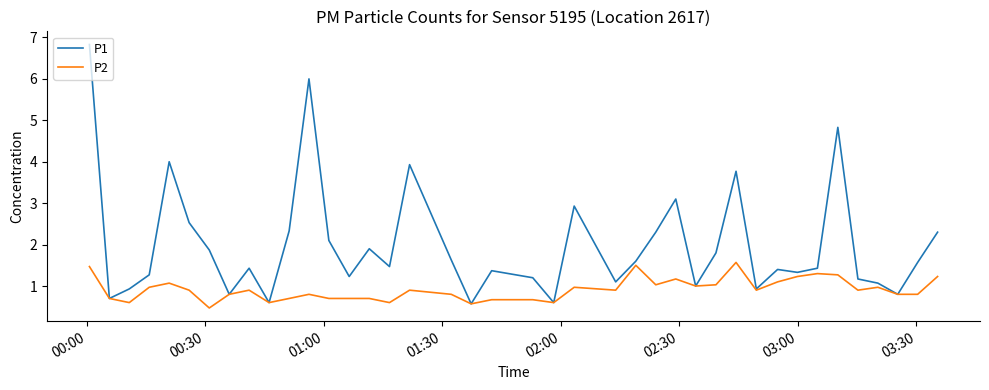

What is the greatest value displayed?

6.8